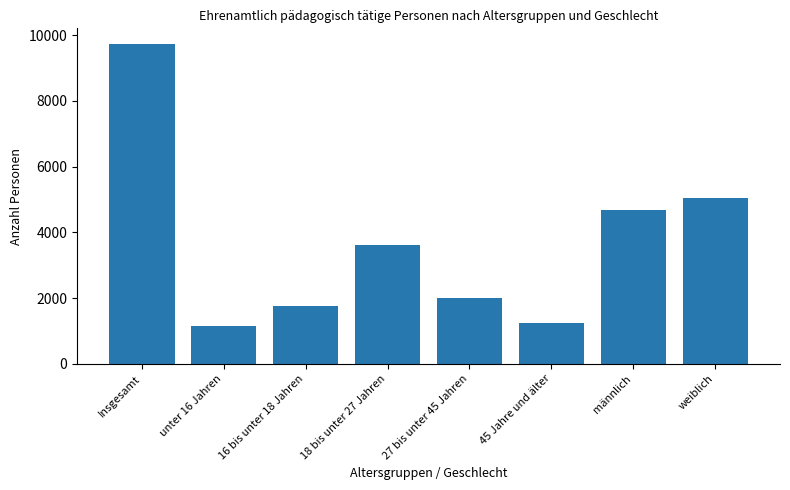

How many data points are less than 3610?

4